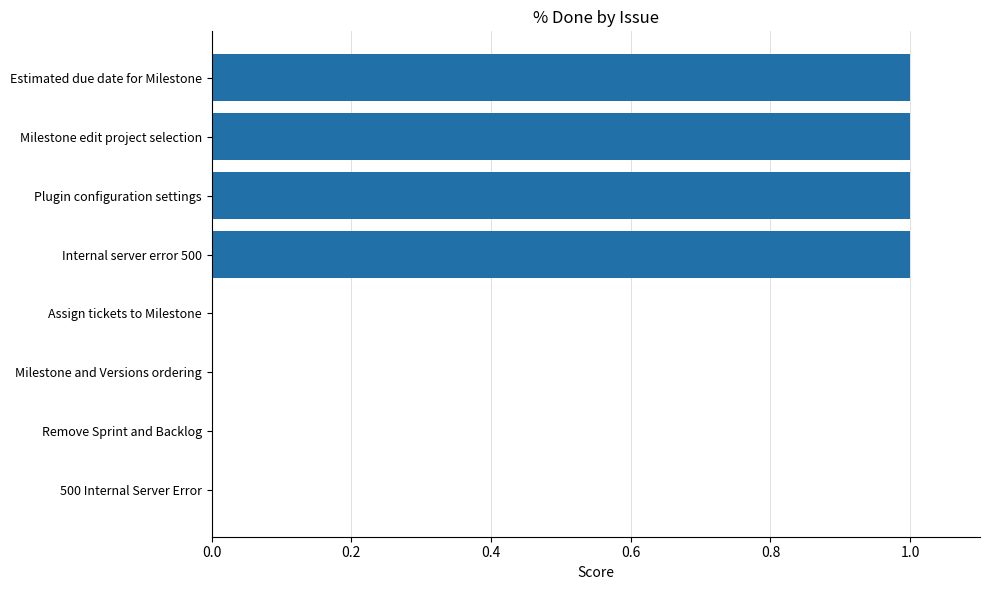

What is the sum of all values?

4